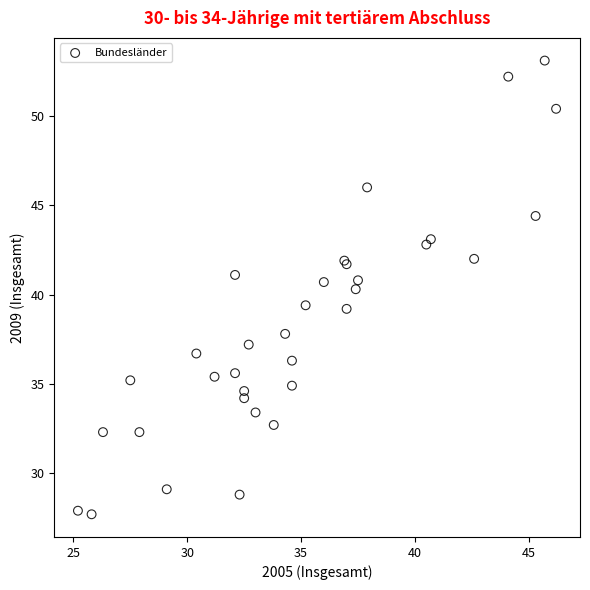

What Y value in the scatter plot is closest to 40?

40.3